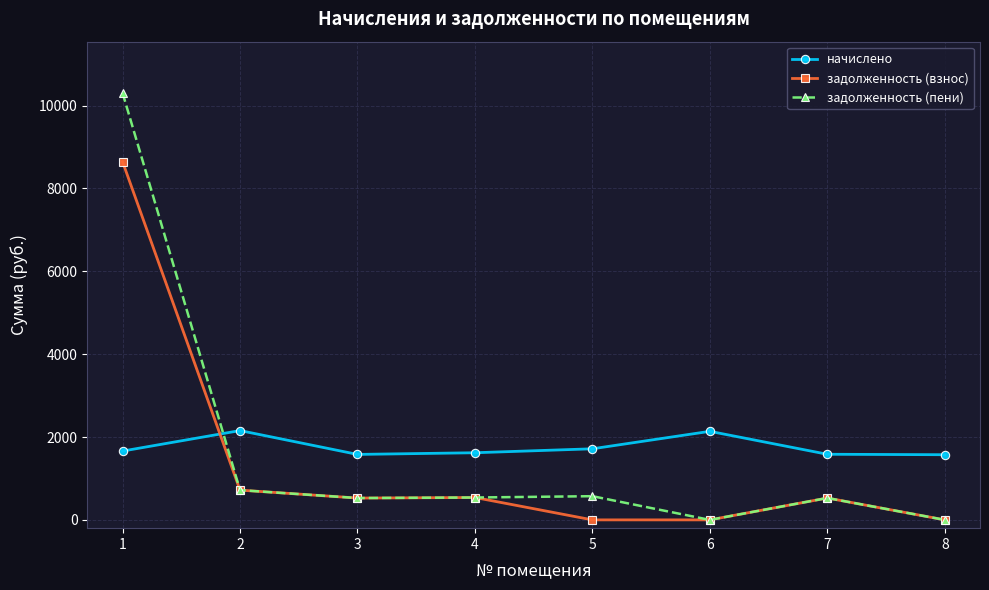

List the series in order of their peak value, highest first.

задолженность (пени), задолженность (взнос), начислено